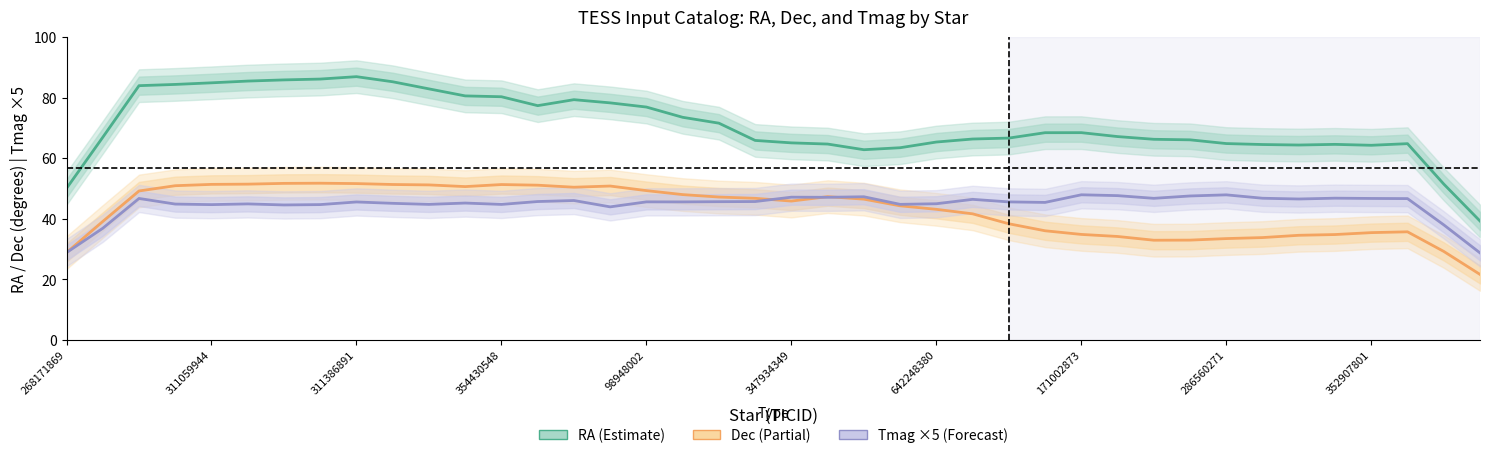

Does the chart display data point markers on the line(s)?

No